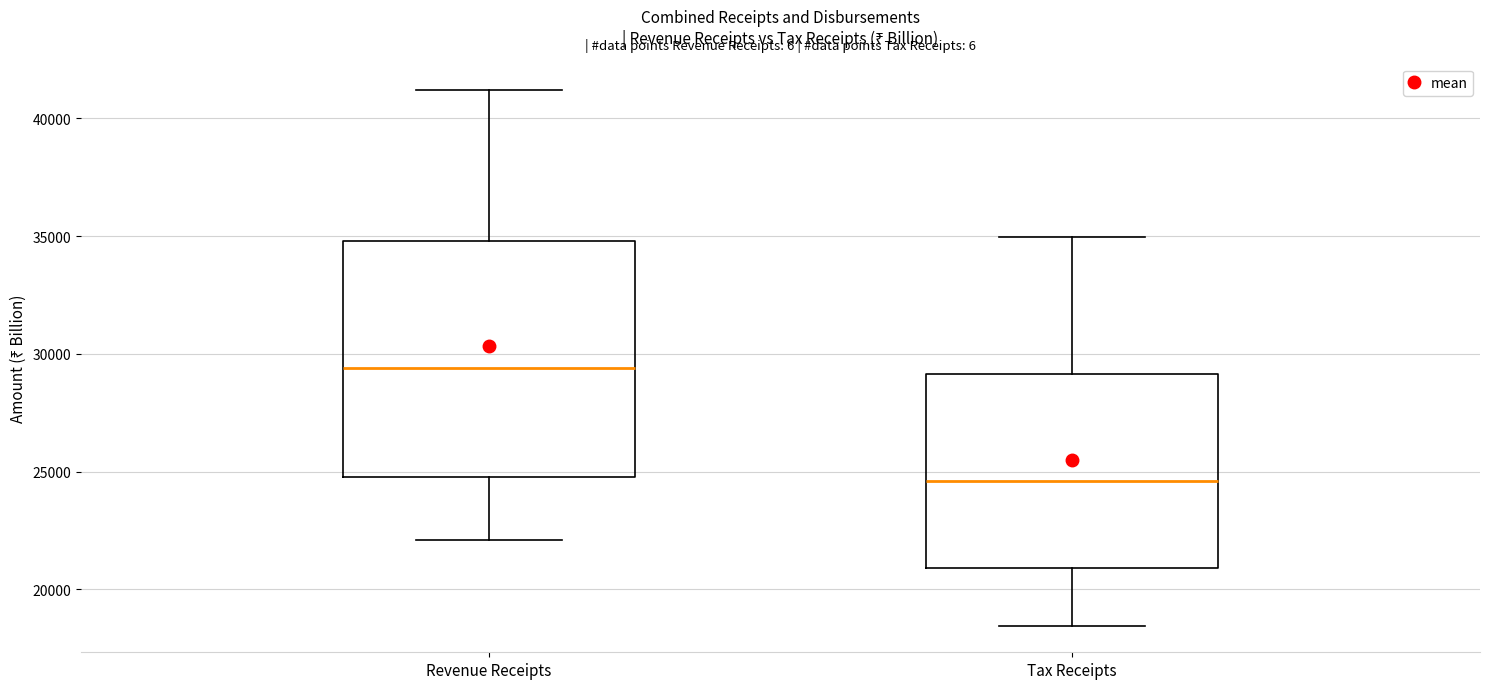

Reading left to right, transcribe this box plot: for each box, give where its median line is, the range the box spans, and where its two whiskers end, as read against the y-axis. The values are not printed on the chart, so give them approximately, as read against the axis.

Revenue Receipts: median 29500, box 25000 to 35000, whiskers 22000 to 41000
Tax Receipts: median 24500, box 21000 to 29000, whiskers 18500 to 35000